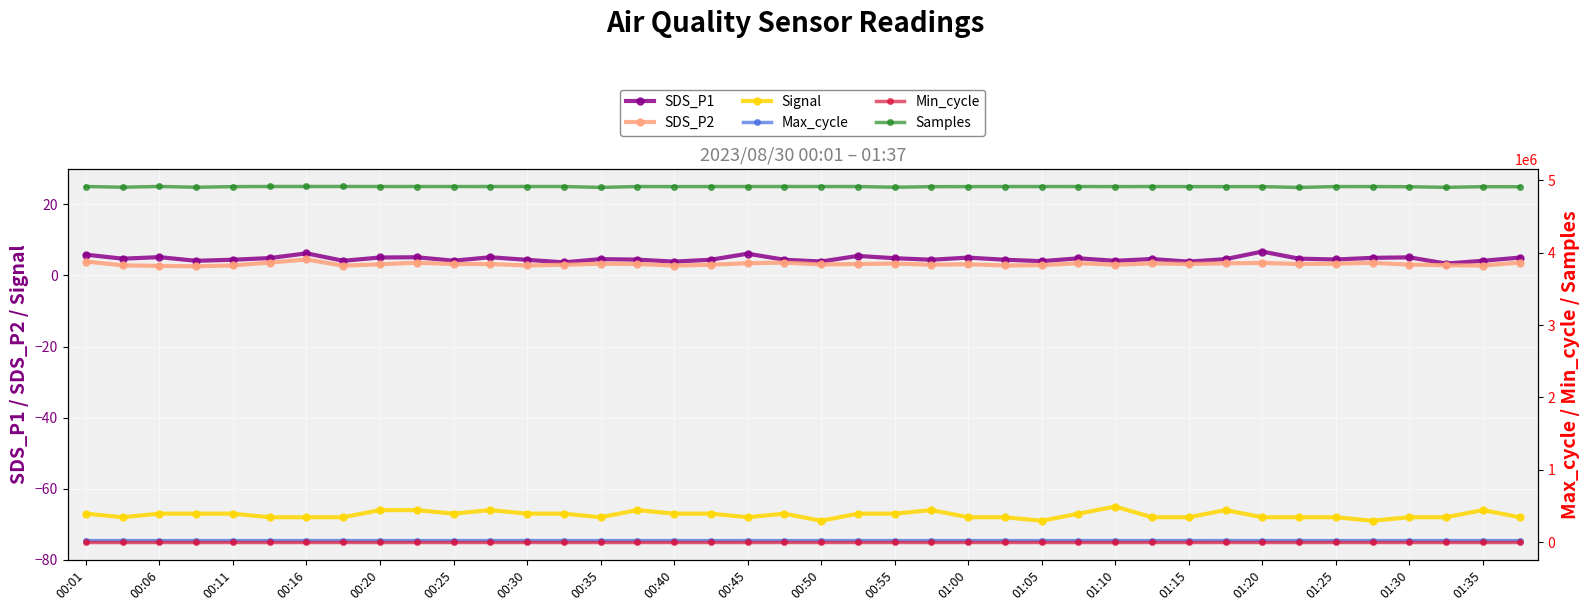

True or false: SDS_P1 and Signal intersect in this chart.

False